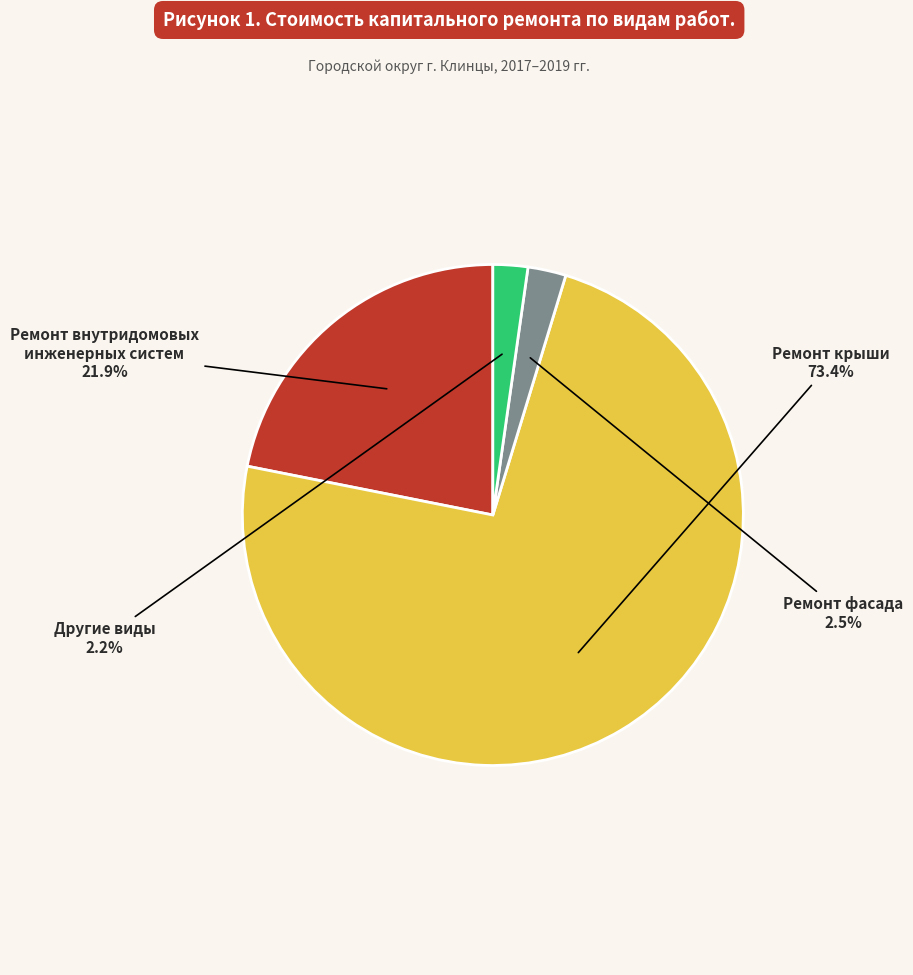

Is there a majority slice in this chart?

Yes